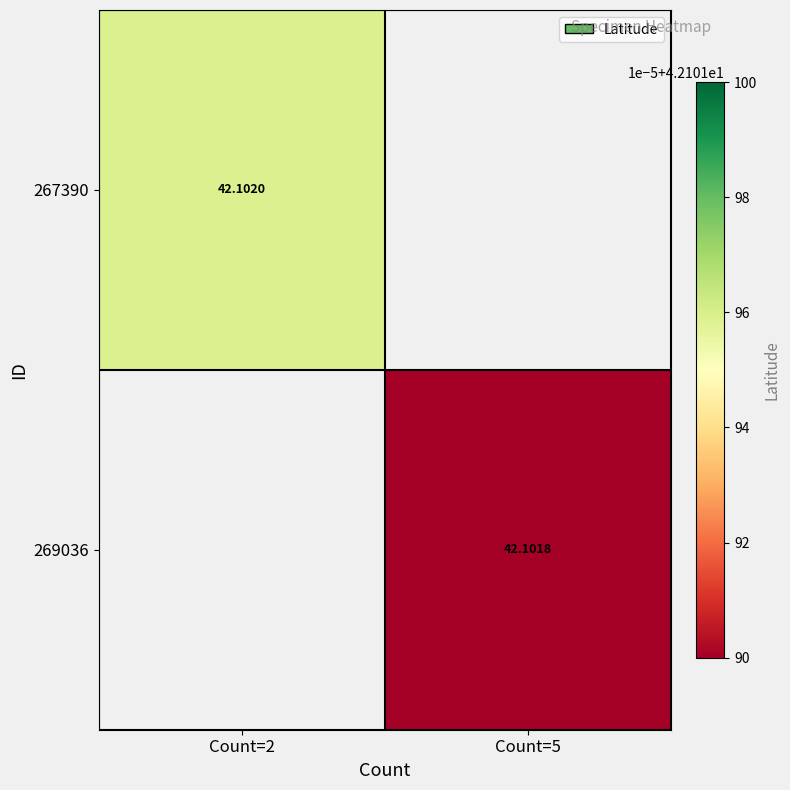

Is the value of 269036 at Count=5 greater than the value of 267390 at Count=2?

No